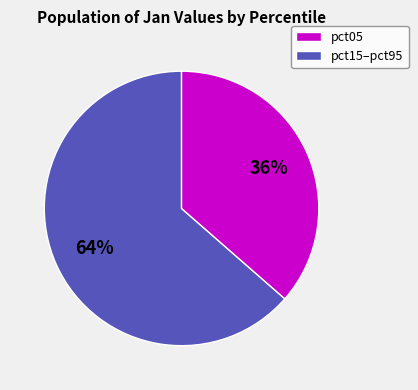

Does any single category account for the majority?

Yes